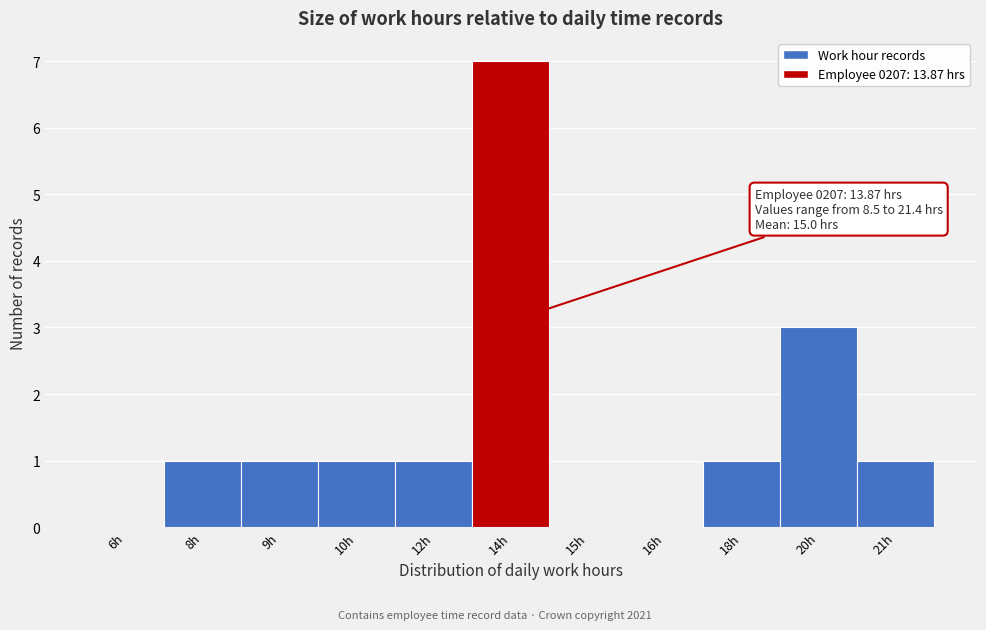

Reading right to left, transcribe all the data shown in this chart.

21h=1	20h=3	18h=1	16h=0	15h=0	14h=7	12h=1	10h=1	9h=1	8h=1	6h=0